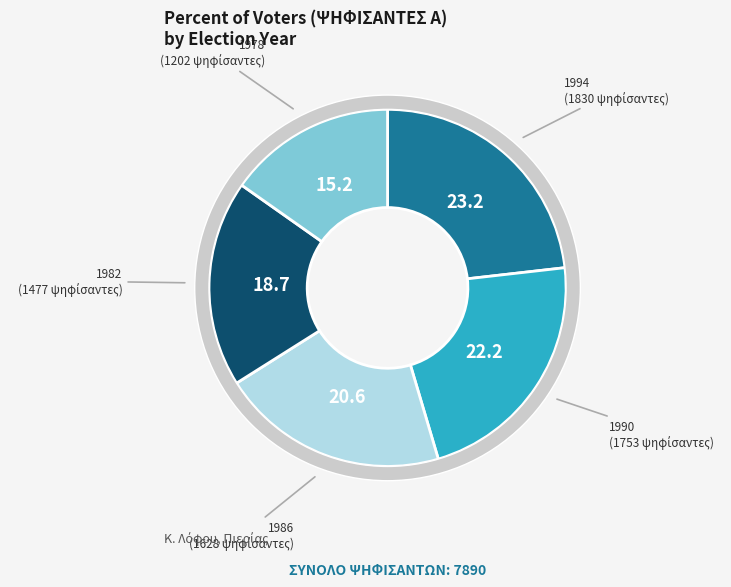

What percentage do 1978 and 1986 together represent?

35.9%